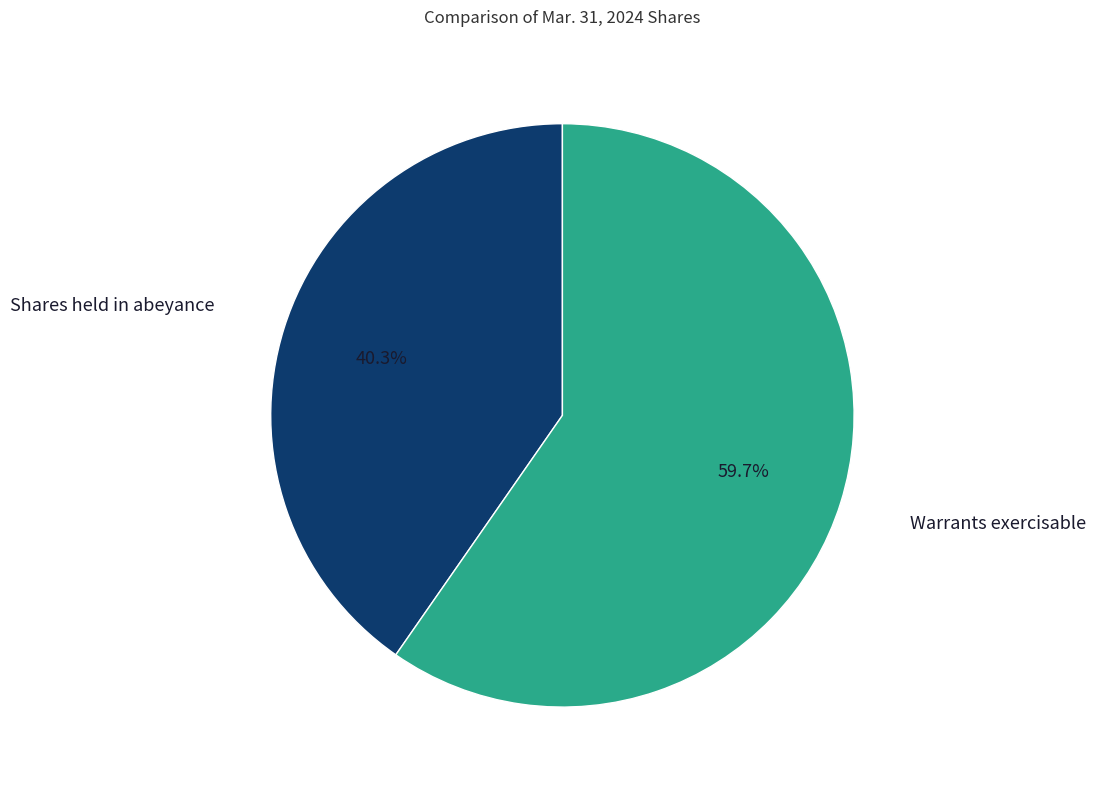

Is there a majority slice in this chart?

Yes